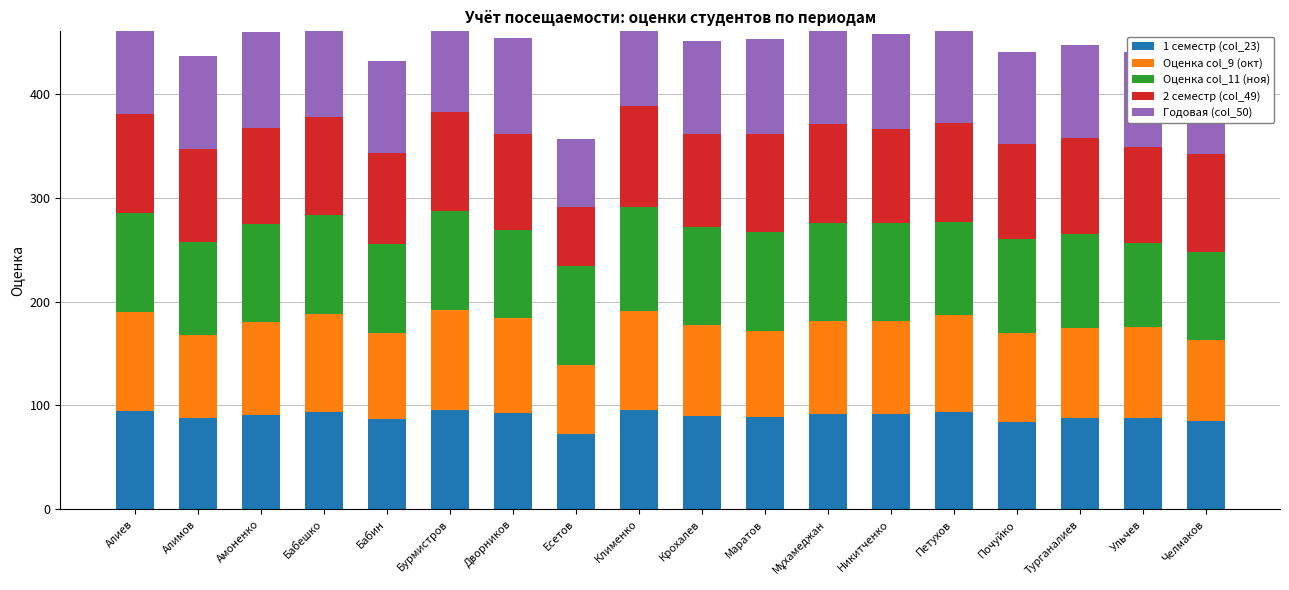

At how many categories does at least one series exceed 74?

18